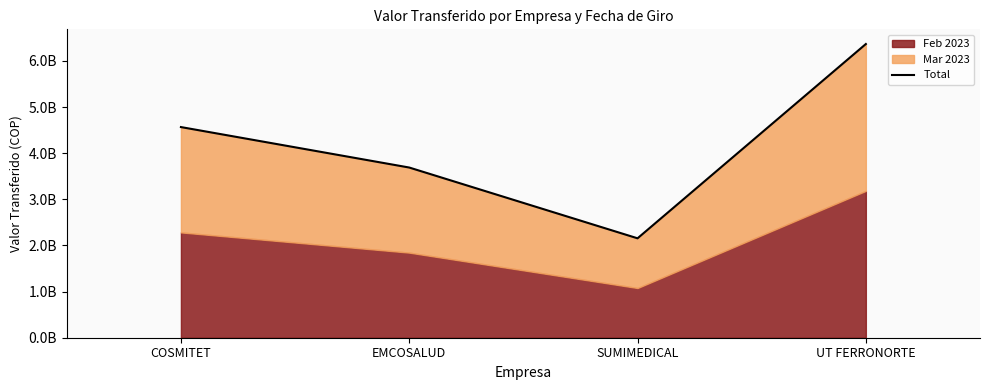

The value at EMCOSALUD is 3689096527.0. True or false?

True